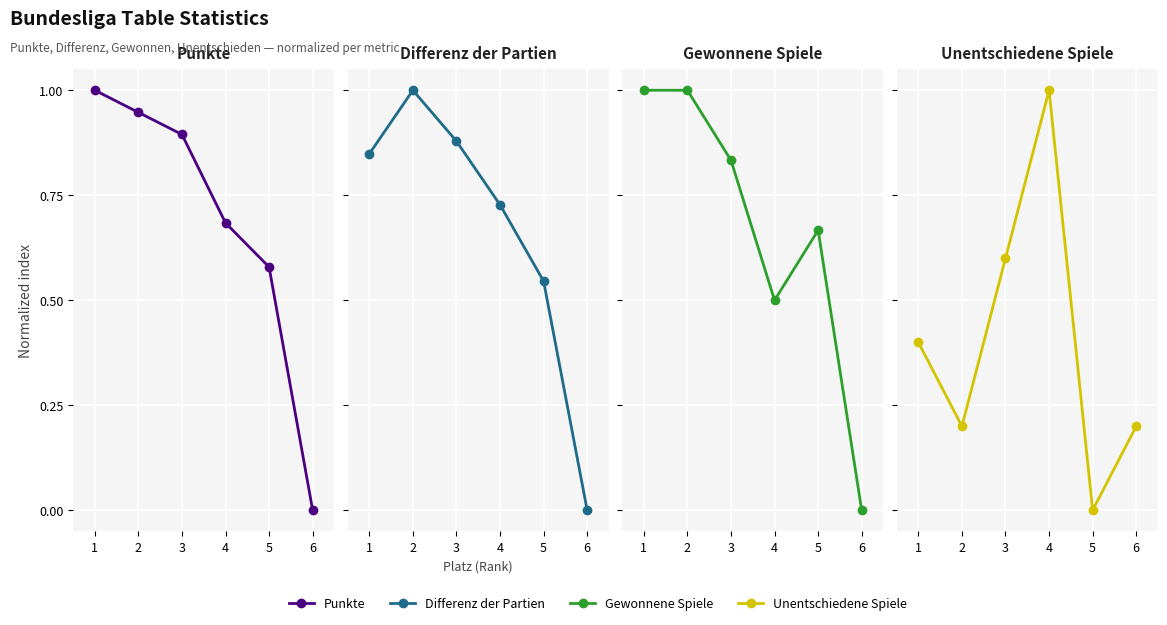

Does the chart display data point markers on the line(s)?

Yes